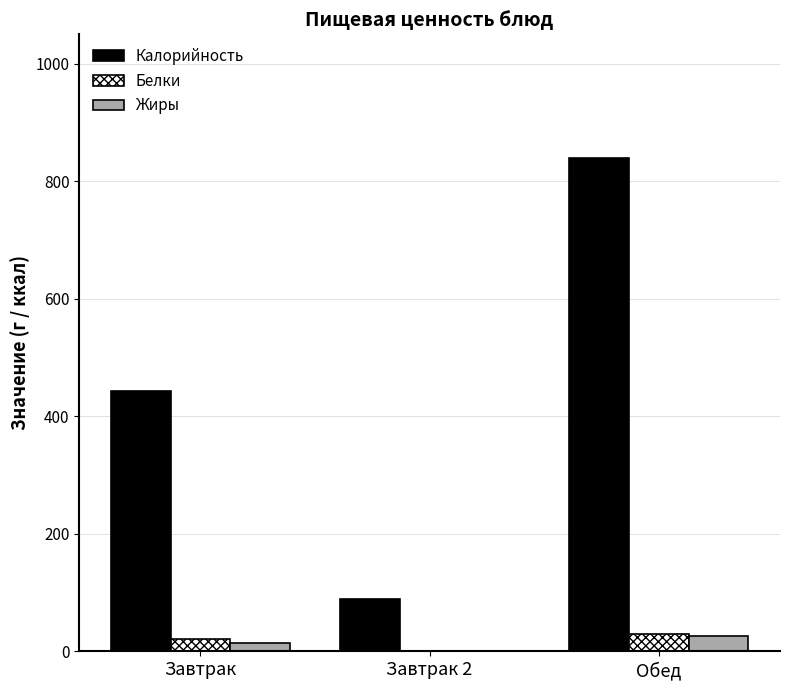

What is the total value across all series at Завтрак?

478.1